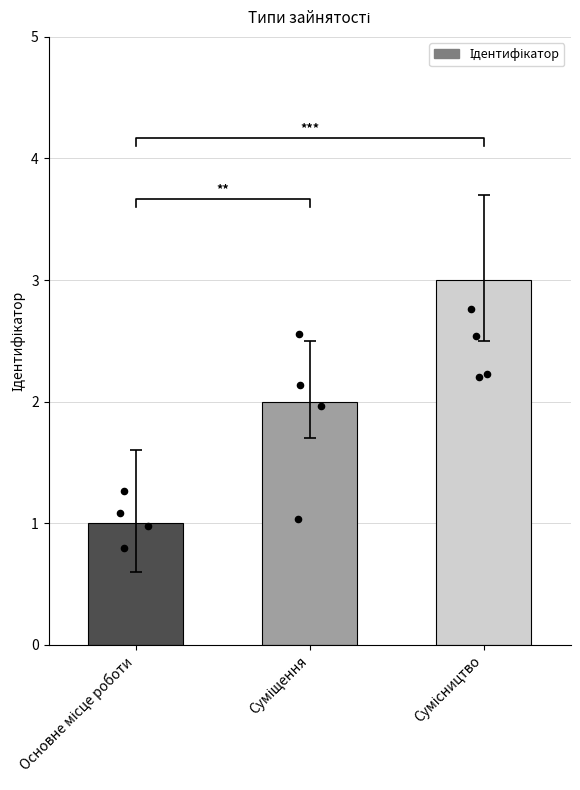

Between Суміщення and Сумісництво, which is larger?

Сумісництво